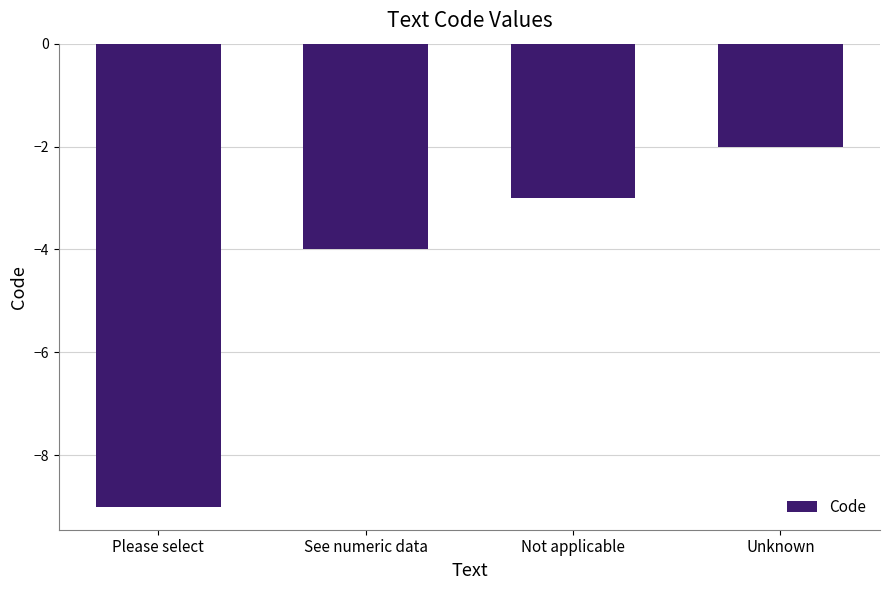

Count the number of categories in the chart.

4